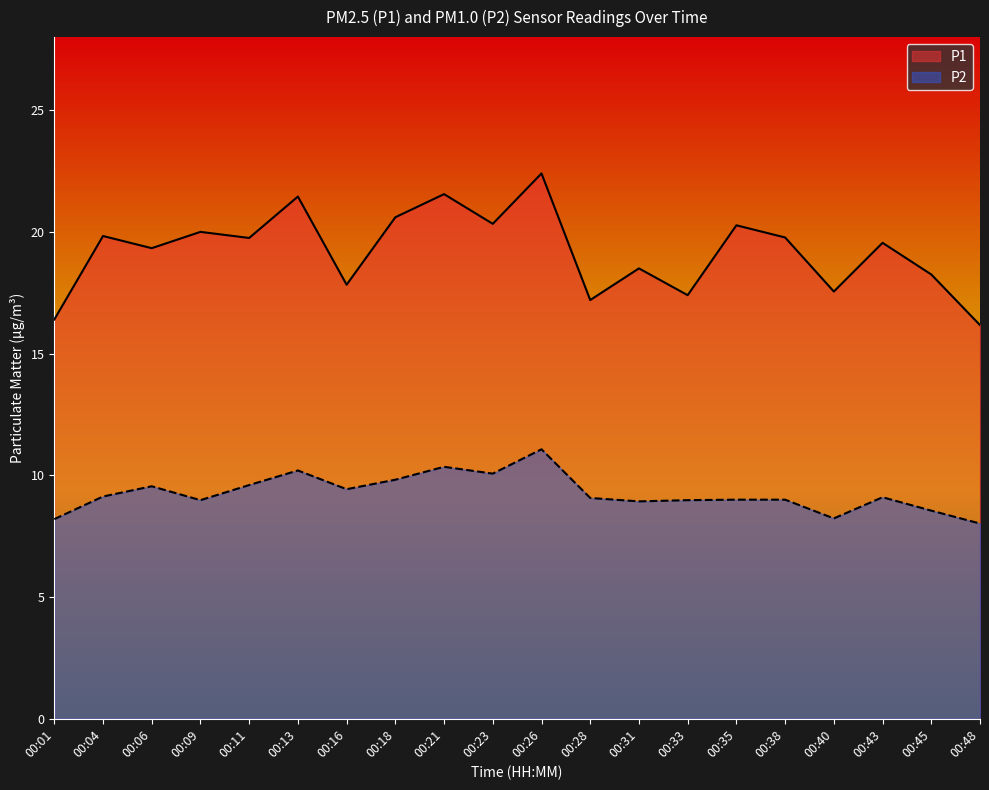

At 00:16, list the series in order from largest to smallest.

P1, P2